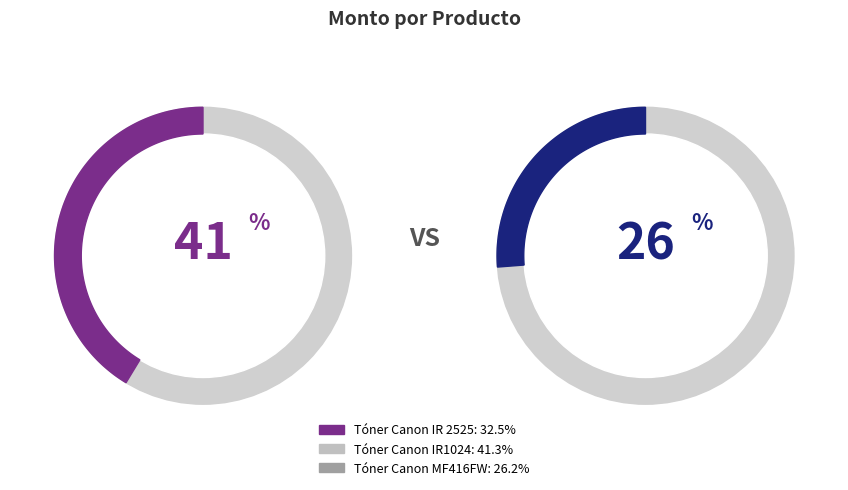

Count the number of slices in the pie.

3